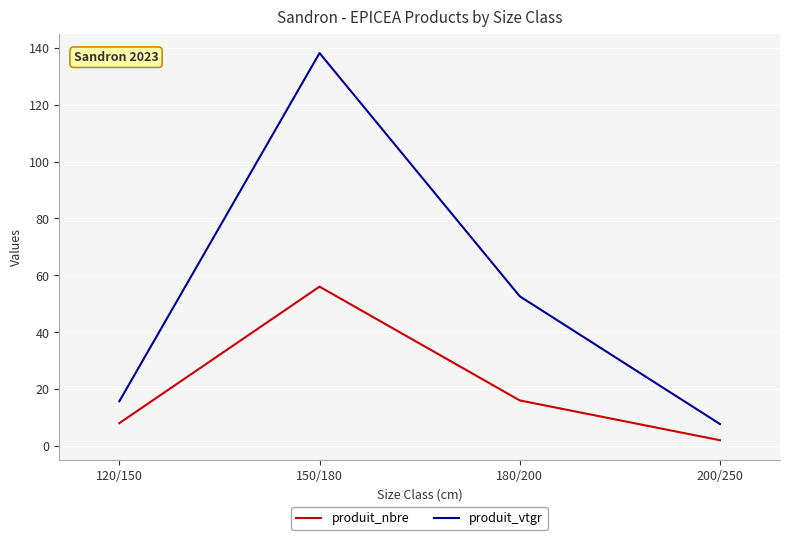

What are all the series names shown in the legend?

produit_nbre, produit_vtgr